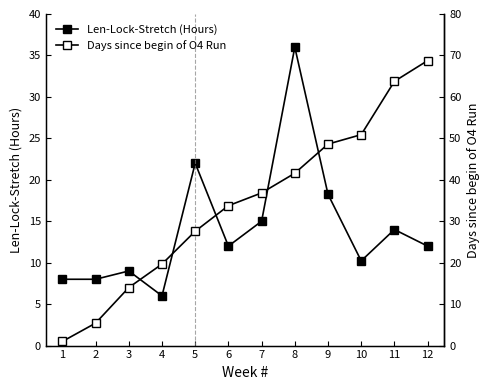

Reading left to right, what are all the values shown in this chart?

Len-Lock-Stretch (Hours): 8.0	8.0	9.0	6.0	22.0	12.0	15.0	36.0	18.2	10.2	14.0	12.0
Days since begin of O4 Run: 1.0	5.4	14.0	19.7	27.6	33.8	36.8	41.6	48.6	50.9	63.8	68.8